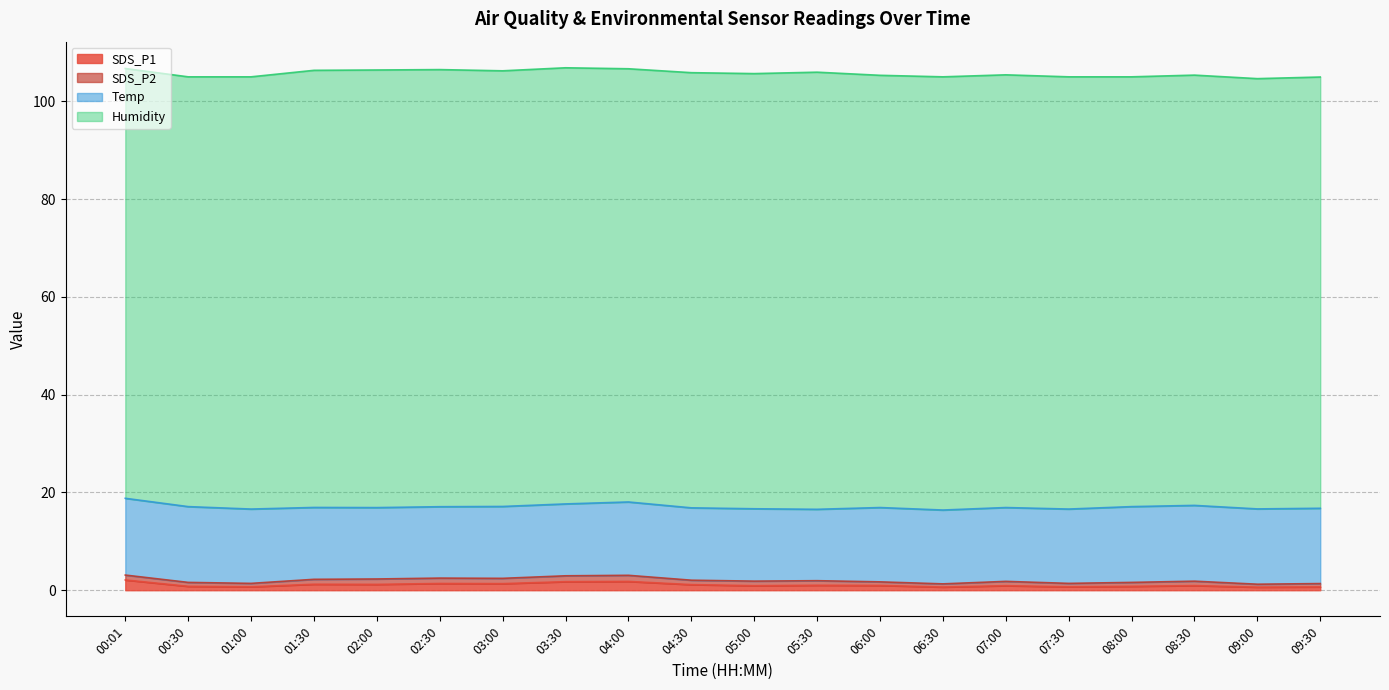

At 00:01, list the series in order from smallest to largest.

SDS_P2, SDS_P1, Temp, Humidity